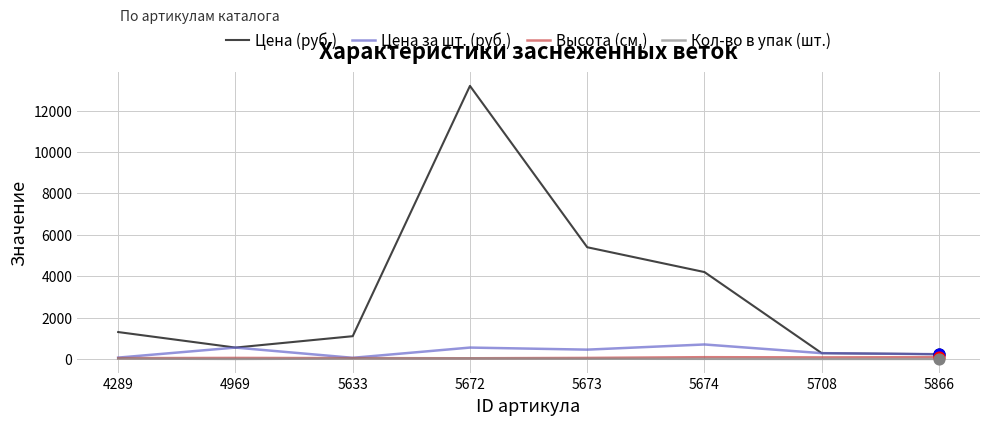

Is the value of Цена за шт. (руб.) at 5708 greater than the value of Высота (см.) at 5674?

Yes